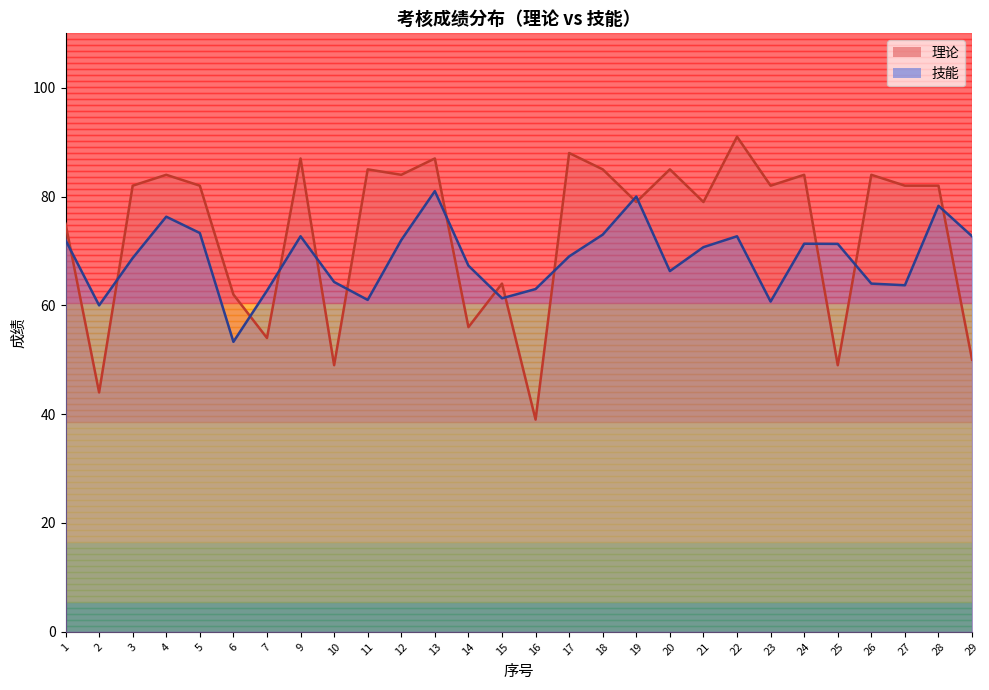

What is the difference between the 理论 values at 21 and 7?

25.0